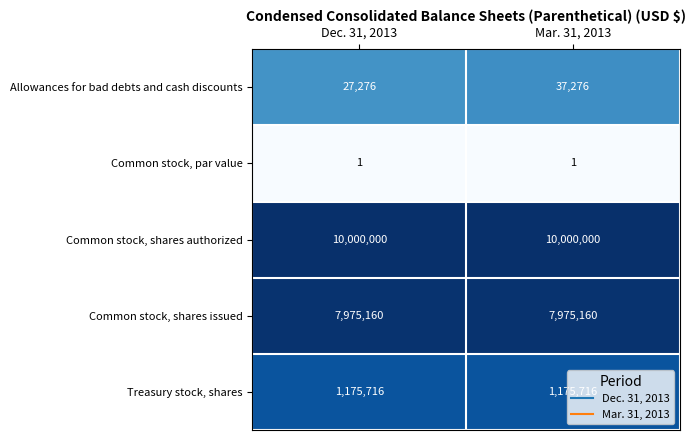

Rank the series by their maximum value, from highest to lowest.

Common stock, shares authorized, Common stock, shares issued, Treasury stock, shares, Allowances for bad debts and cash discounts, Common stock, par value